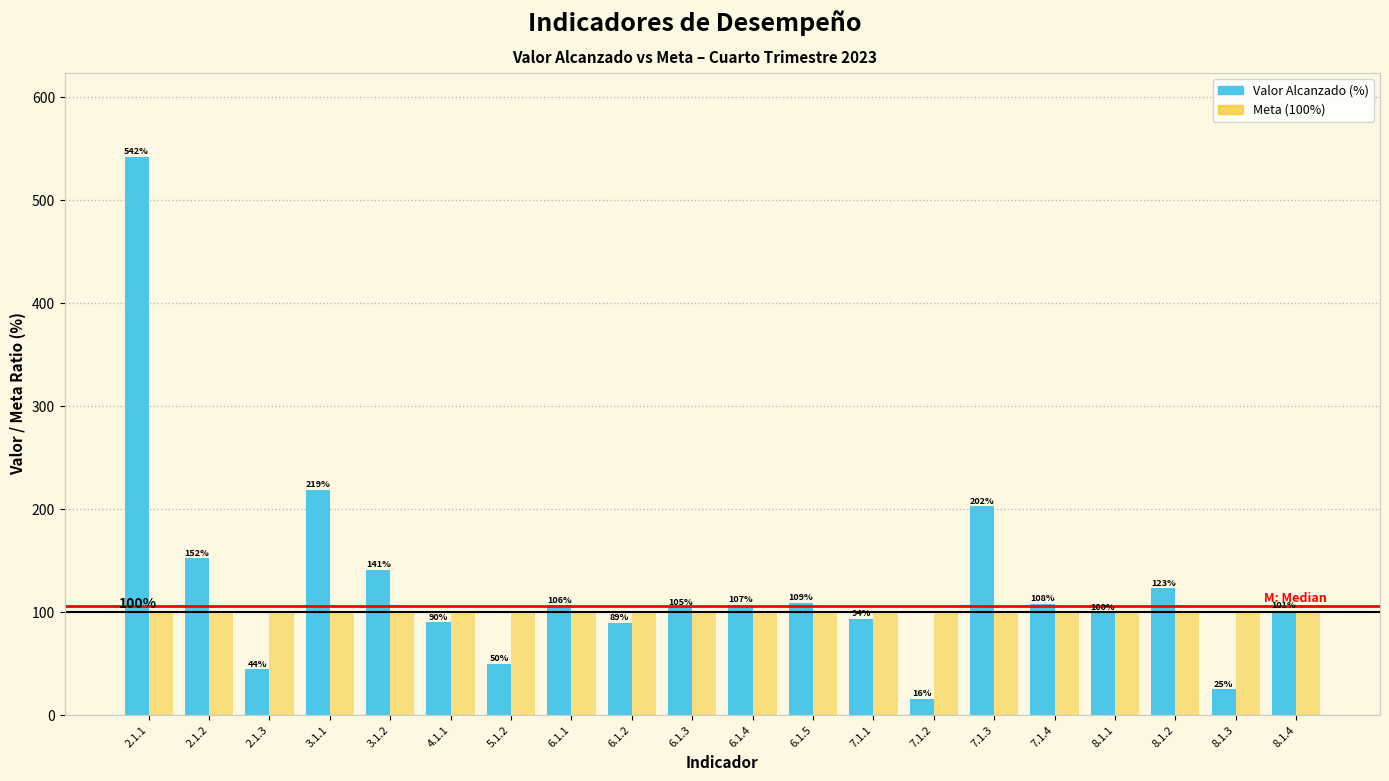

What is the average value of the Meta (100%) series?

100.0